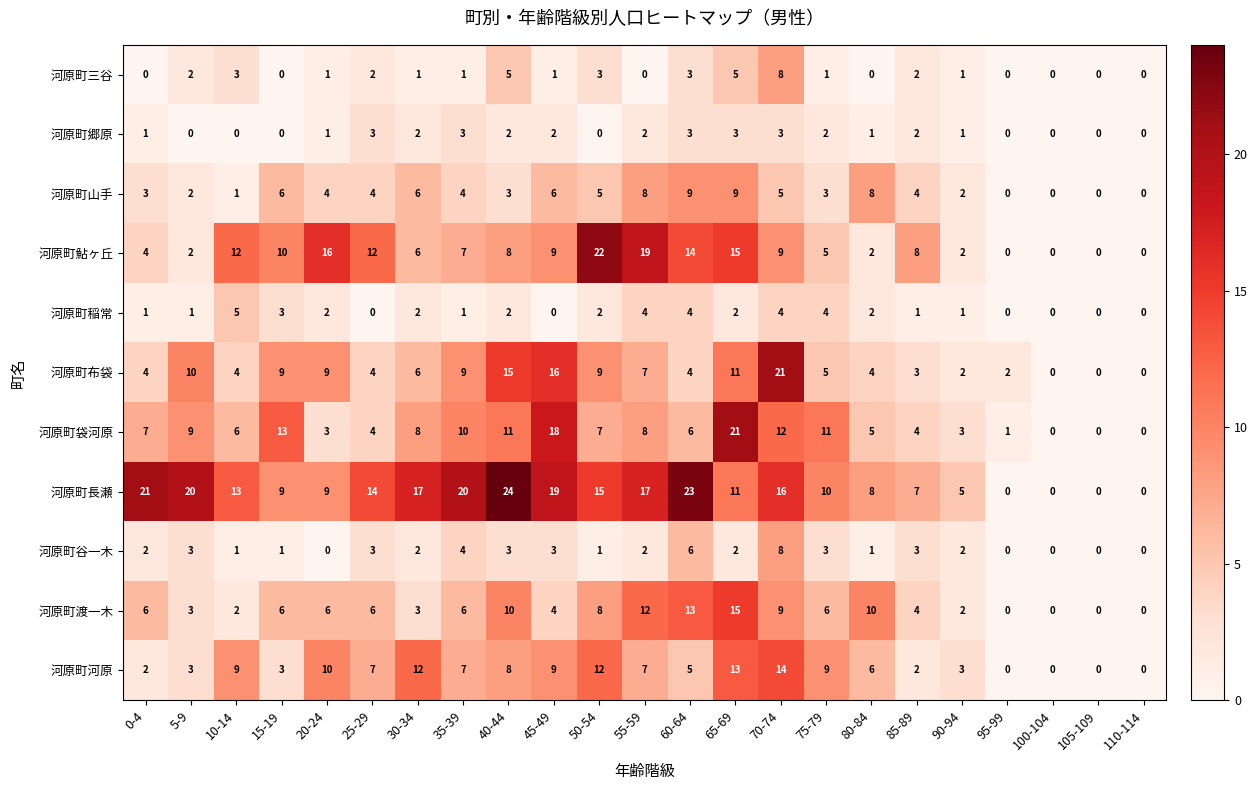

Is it true that 河原町袋河原 equals 2 at 0-4?

False